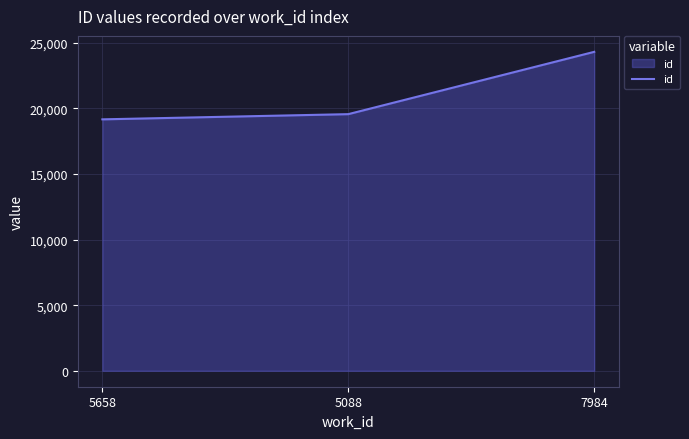

Rank the categories by value from highest to lowest.

7984, 5088, 5658